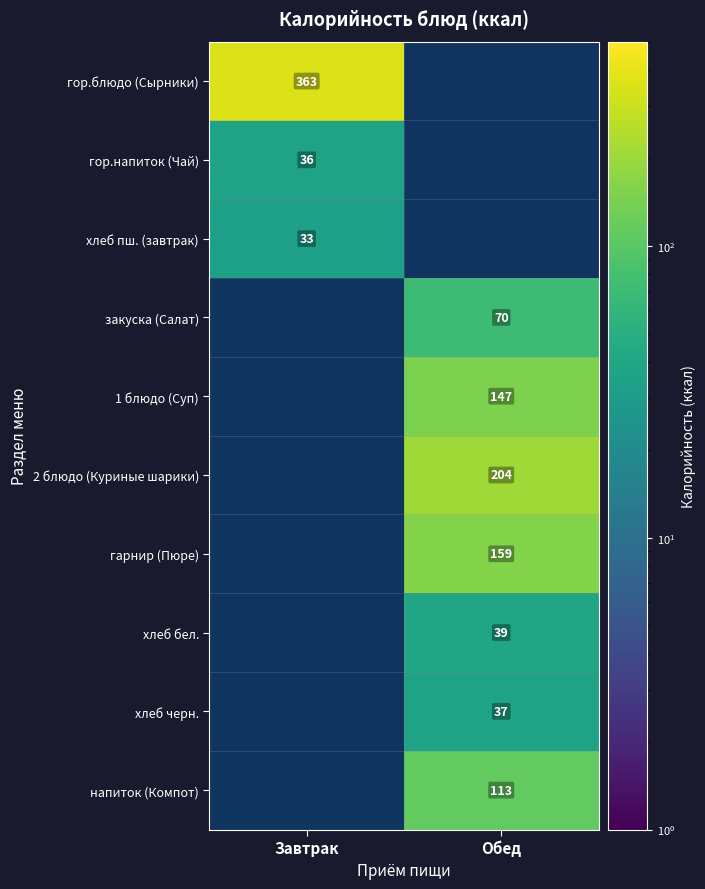

Between Завтрак and Обед, which is larger?

Обед